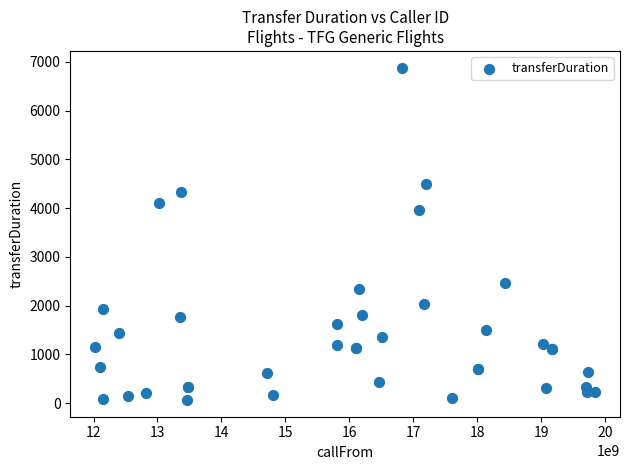

What Y value in the scatter plot is closest to 3472?

3964